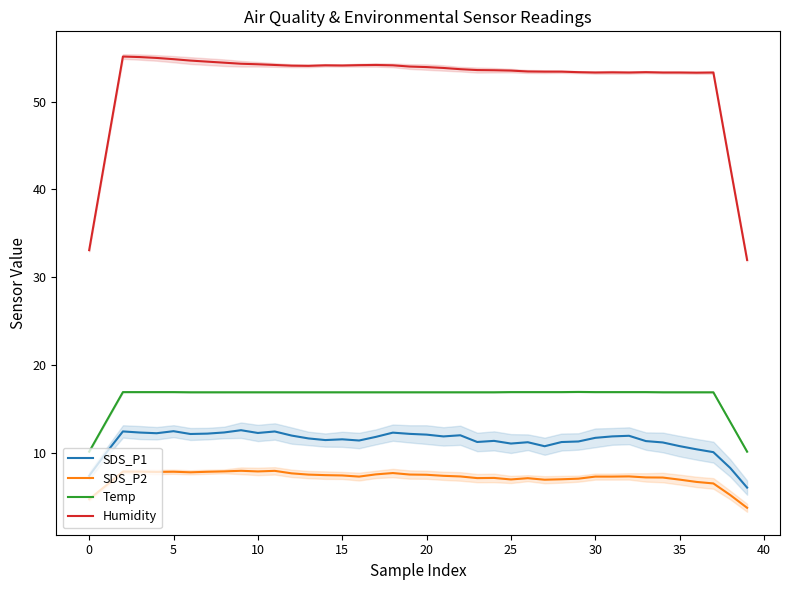

How many data points in Humidity are above 53?

36